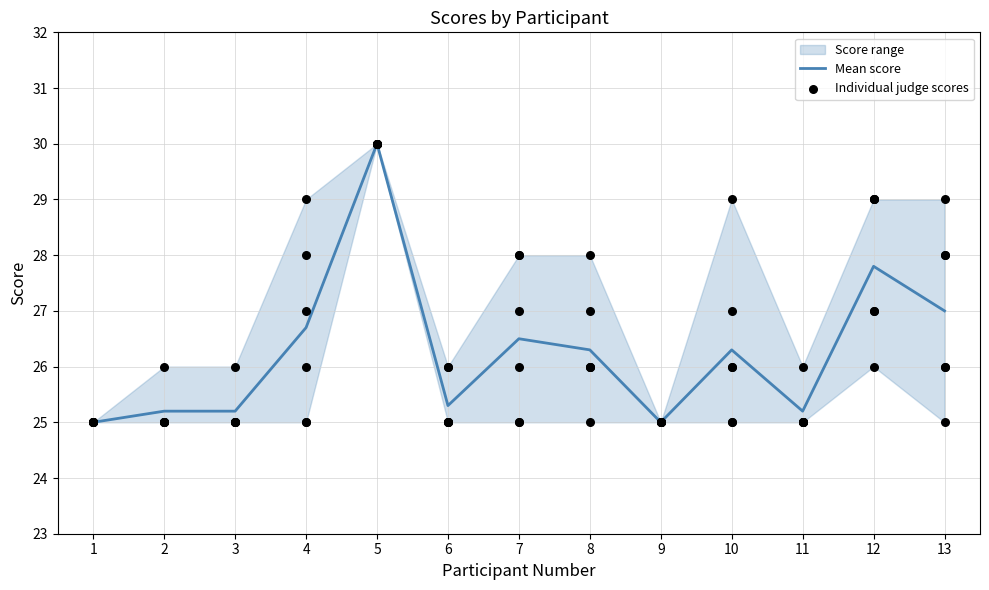

Is the value of Judge 6 at 7 greater than the value of Judge 4 at 7?

Yes